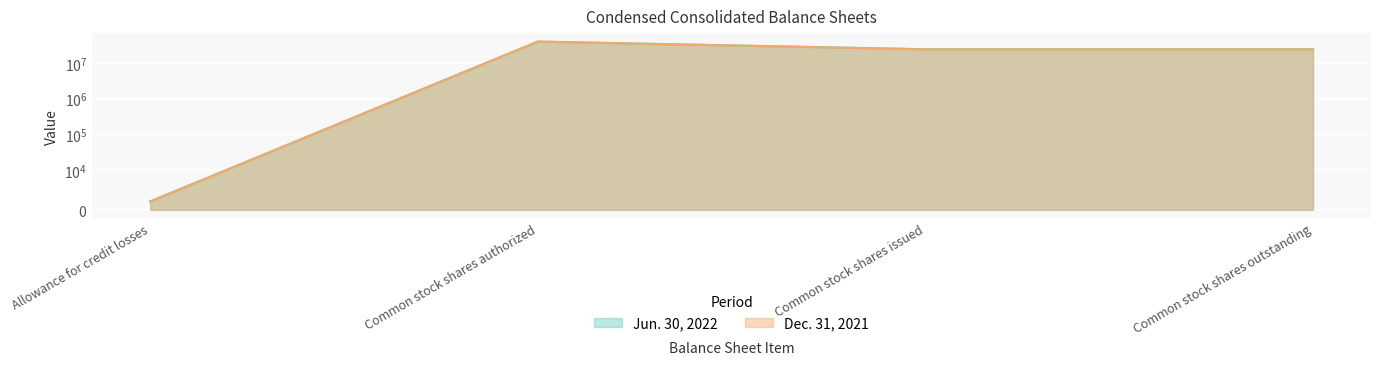

At how many categories does at least one series exceed 14584845?

3